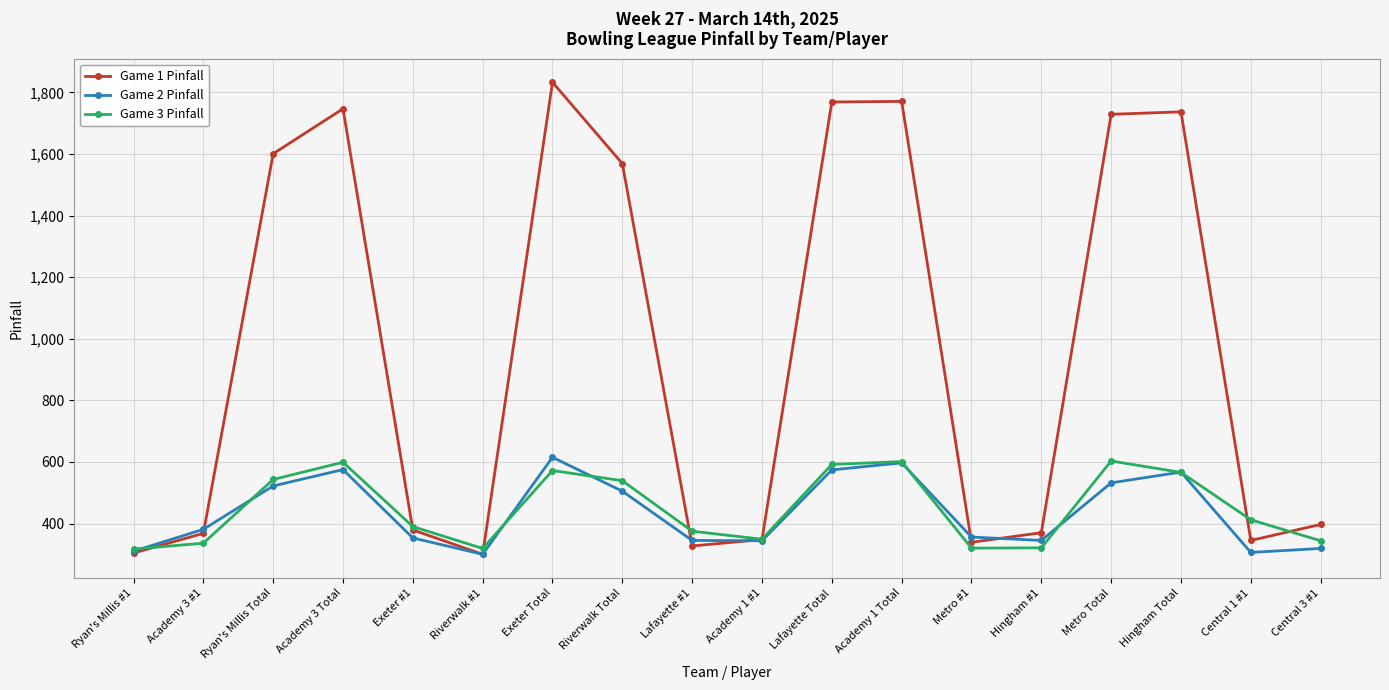

Is this an area chart (filled region under the line)?

No